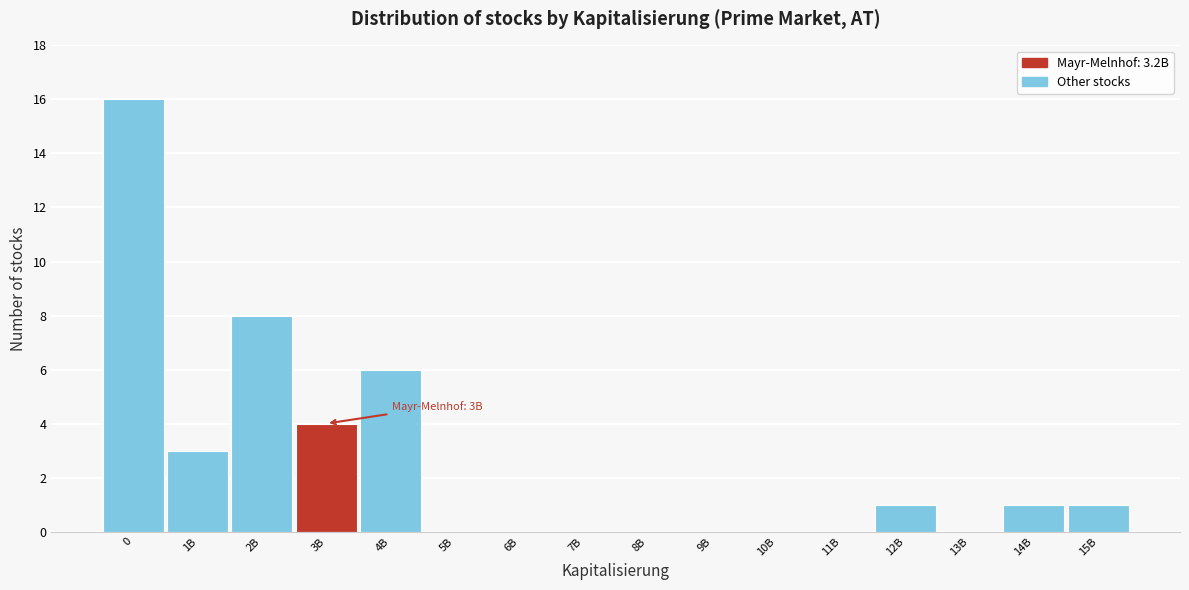

Reading left to right, extract all data points from this chart.

0=16	1B=3	2B=8	3B=4	4B=6	5B=0	6B=0	7B=0	8B=0	9B=0	10B=0	11B=0	12B=1	13B=0	14B=1	15B=1